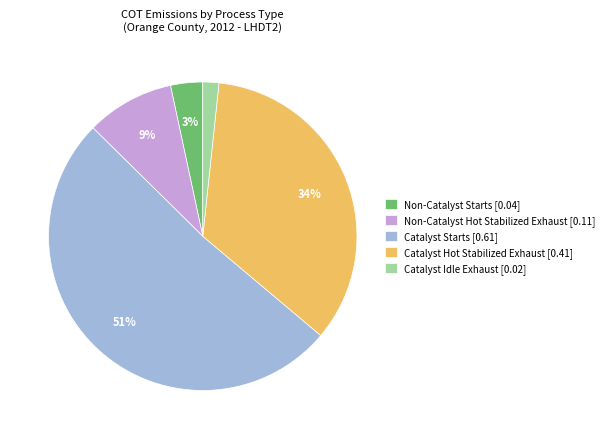

Which slice is the largest?

Catalyst Starts [0.61]